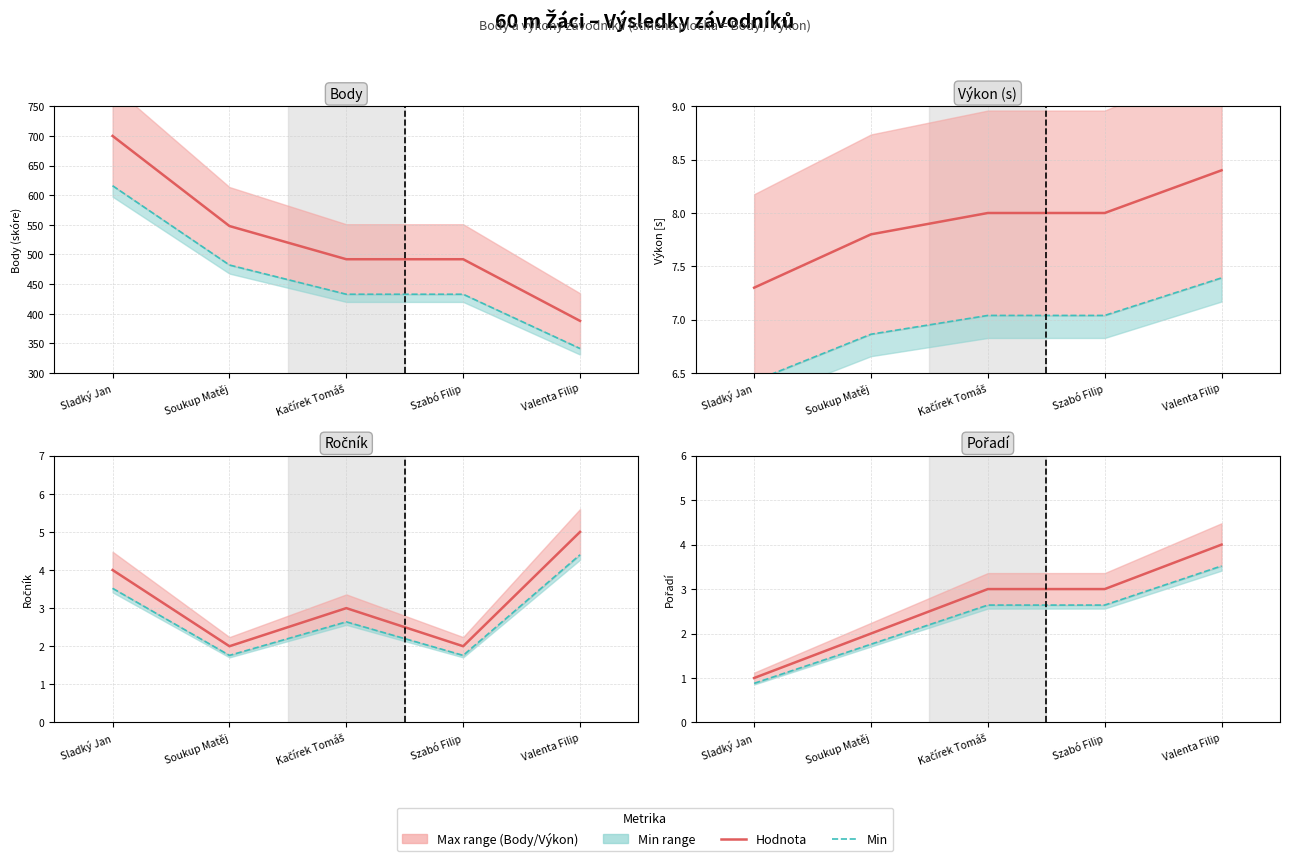

True or false: Hodnota and Min cross at least once.

False